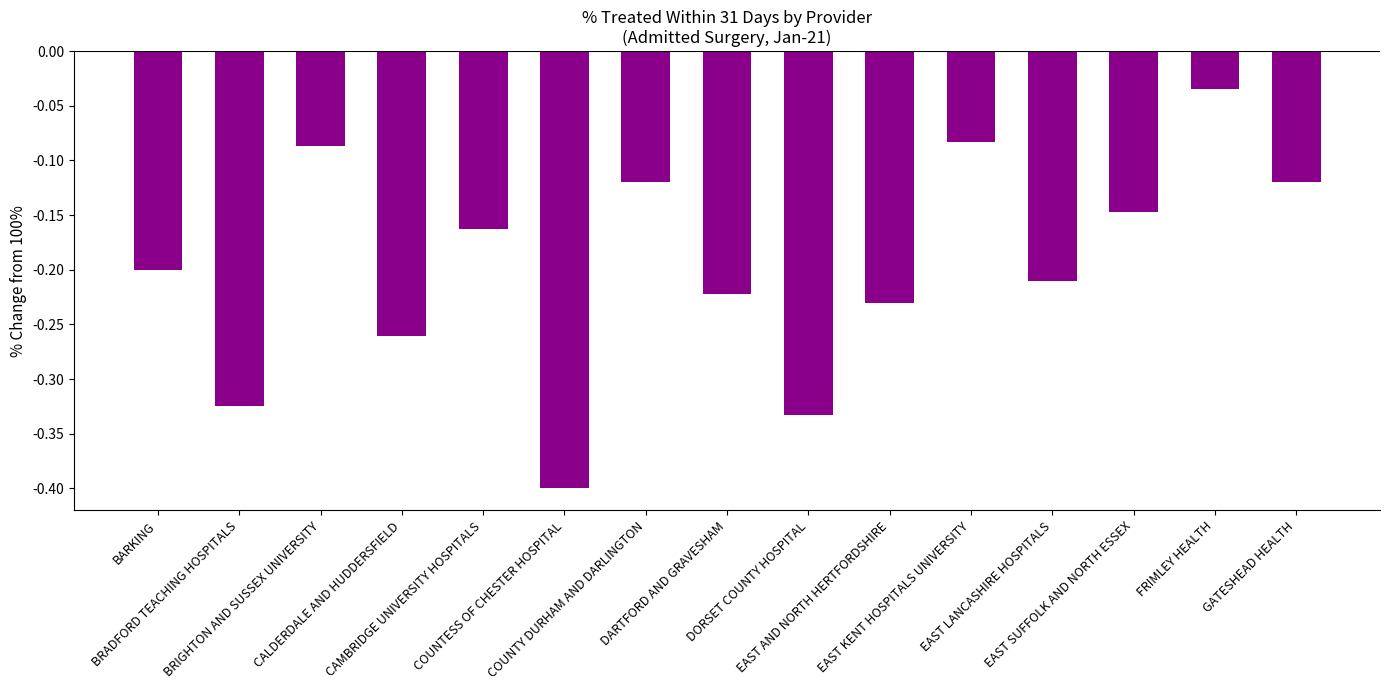

What is the smallest value displayed?

-0.4